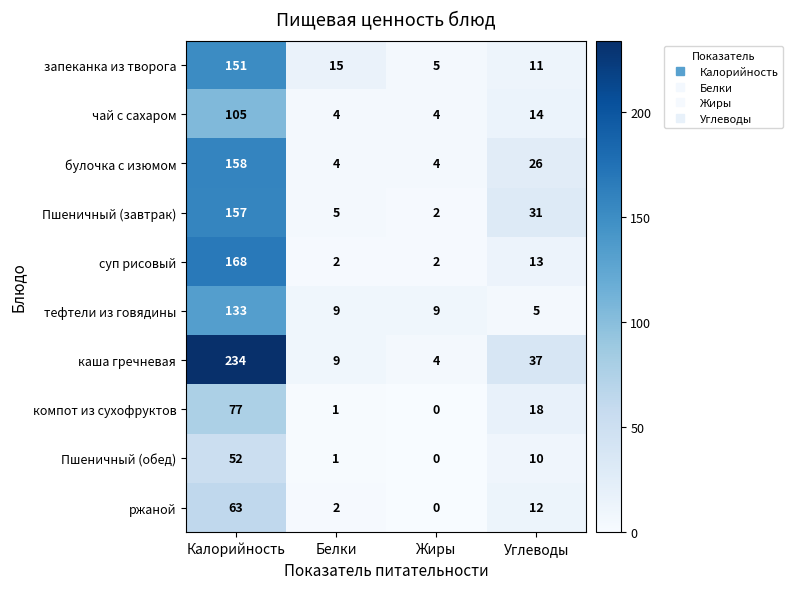

Count the булочка с изюмом values in the range 4 to 158.

4